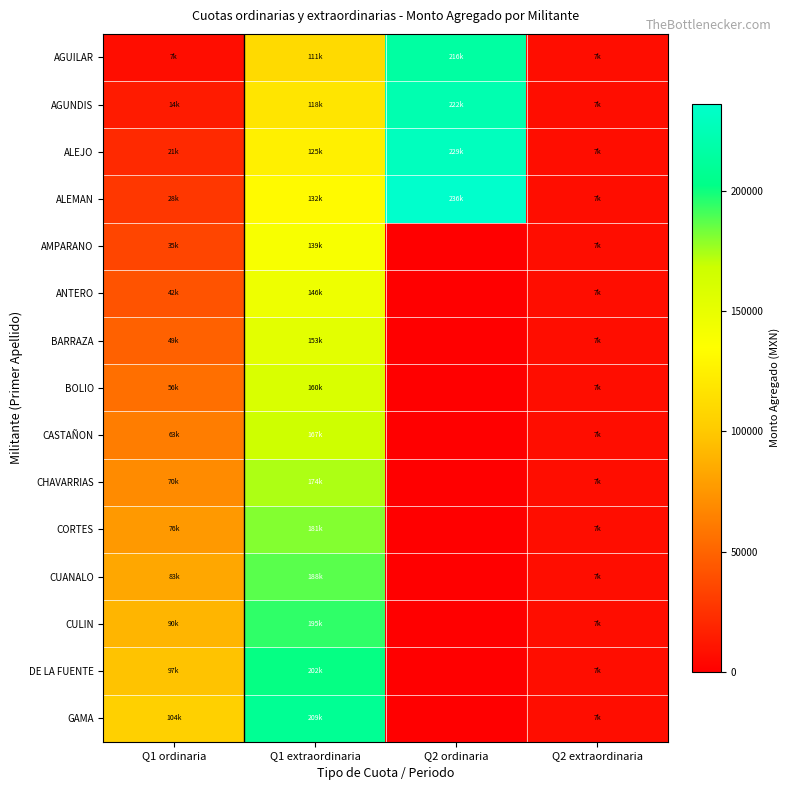

Count the number of data series in this chart.

15